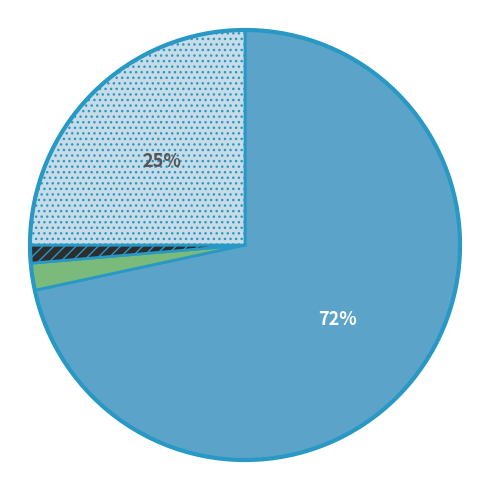

Is there a majority slice in this chart?

Yes